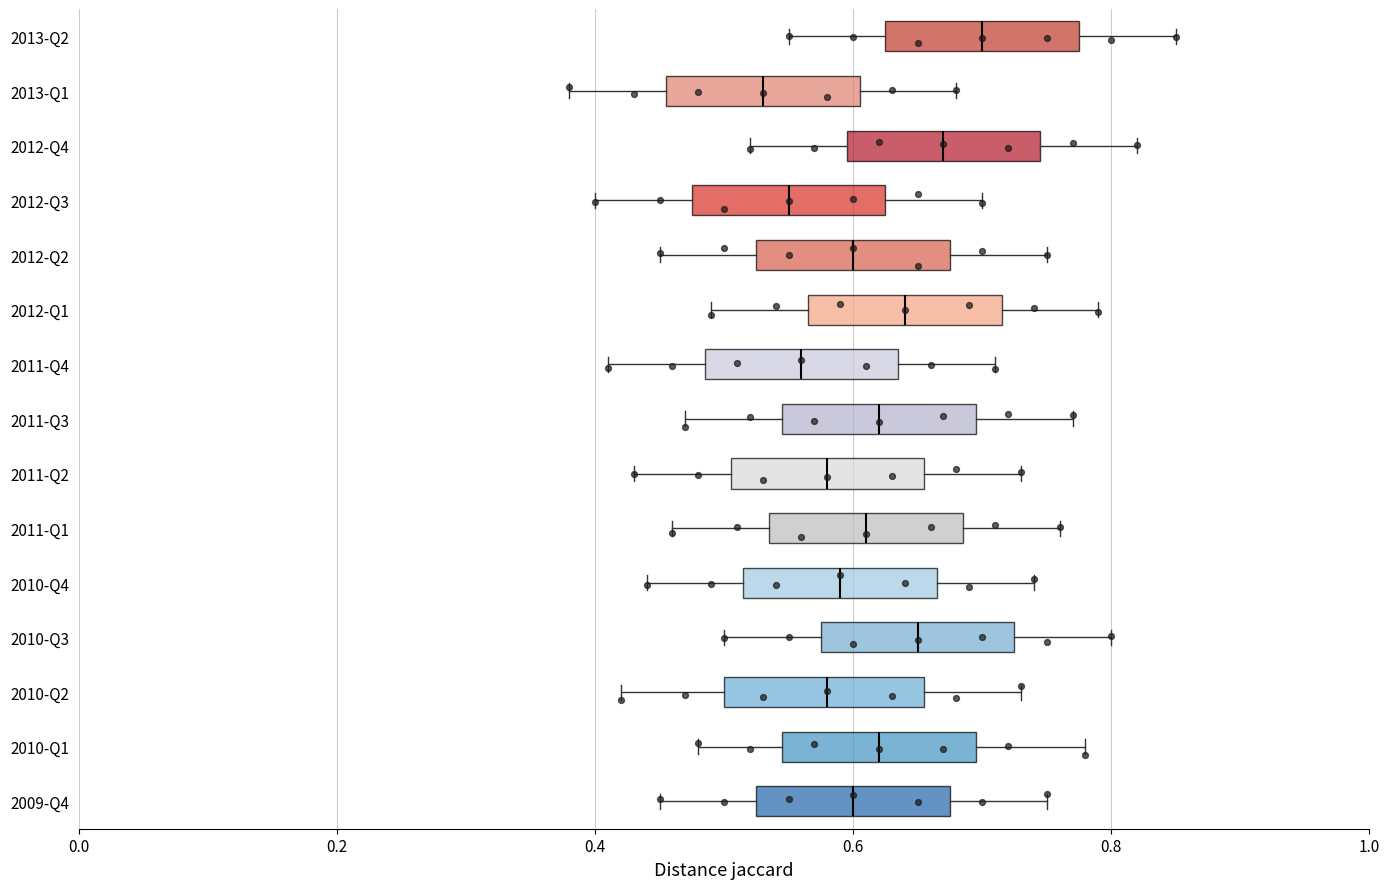

Where is the left edge of the box for 2011-Q1 on the x-axis? The values are not printed on the chart, so give them approximately, as read against the axis.

0.54